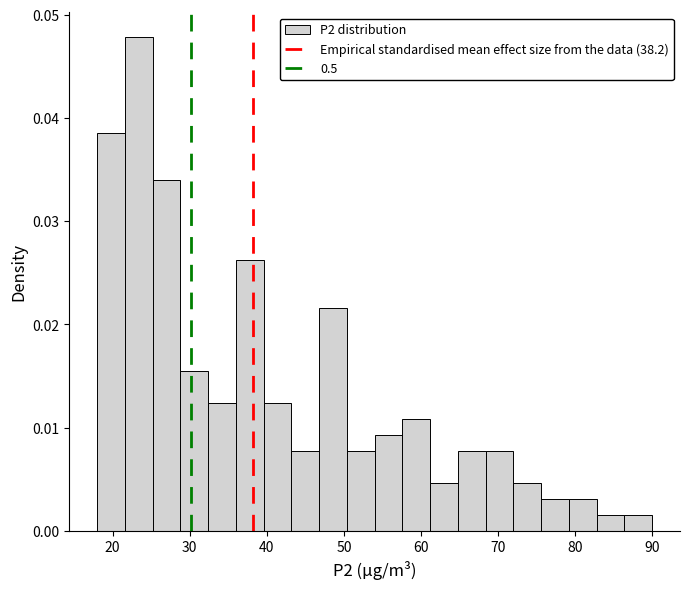

Read against the x-axis, roughly where is the centre of the tallest bar?

23